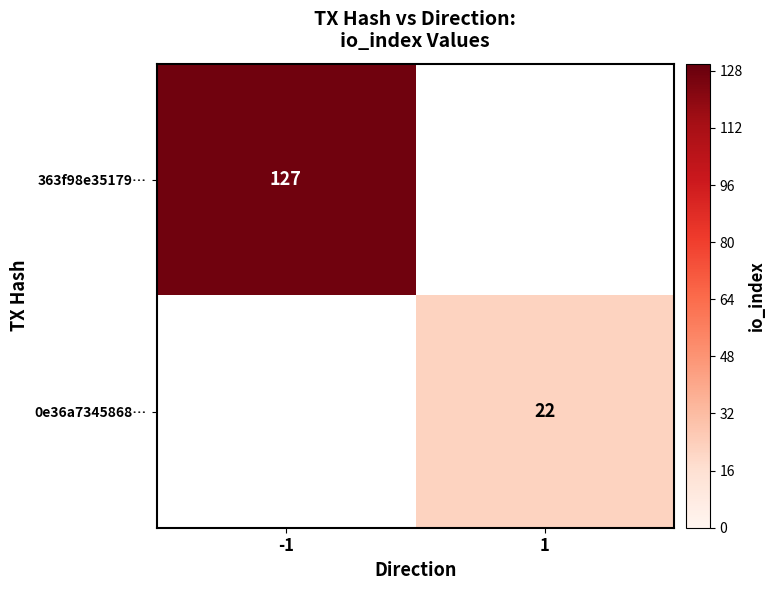

The 0e36a7345868… series shows 22 at 1. True or false?

True